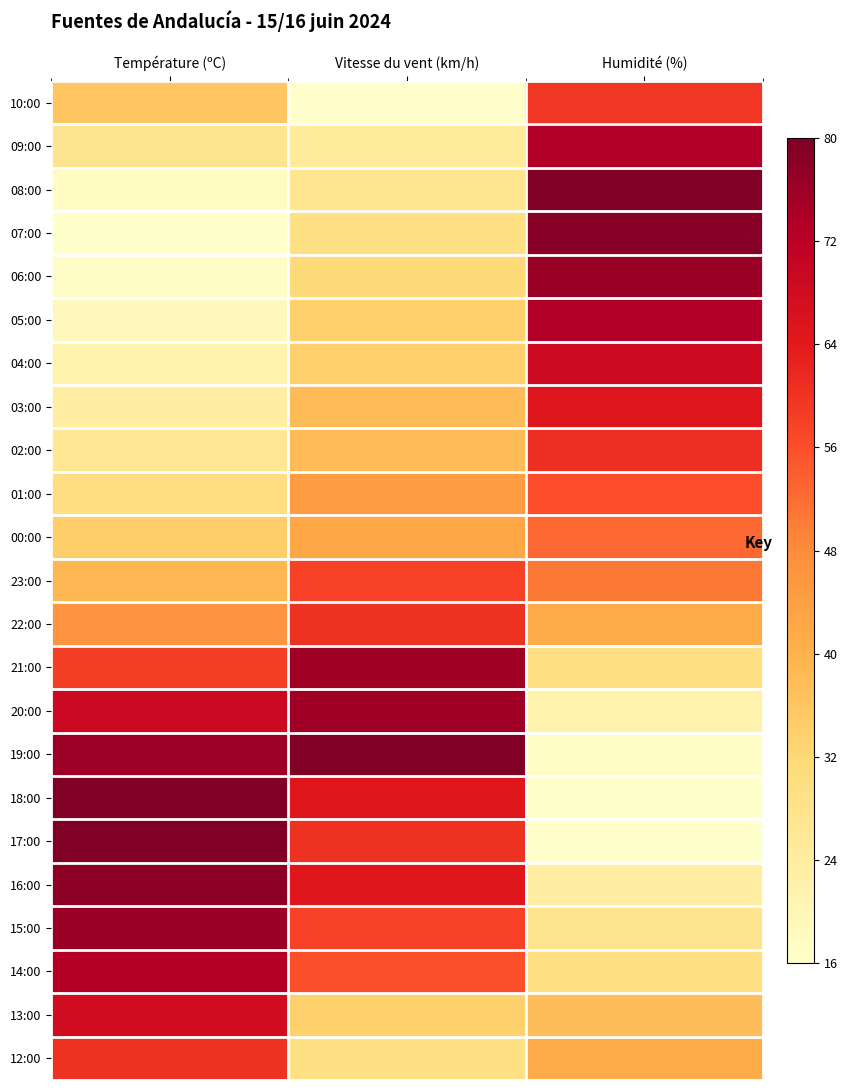

Which has a higher value, Humidité (%) or Vitesse du vent (km/h)?

Humidité (%)